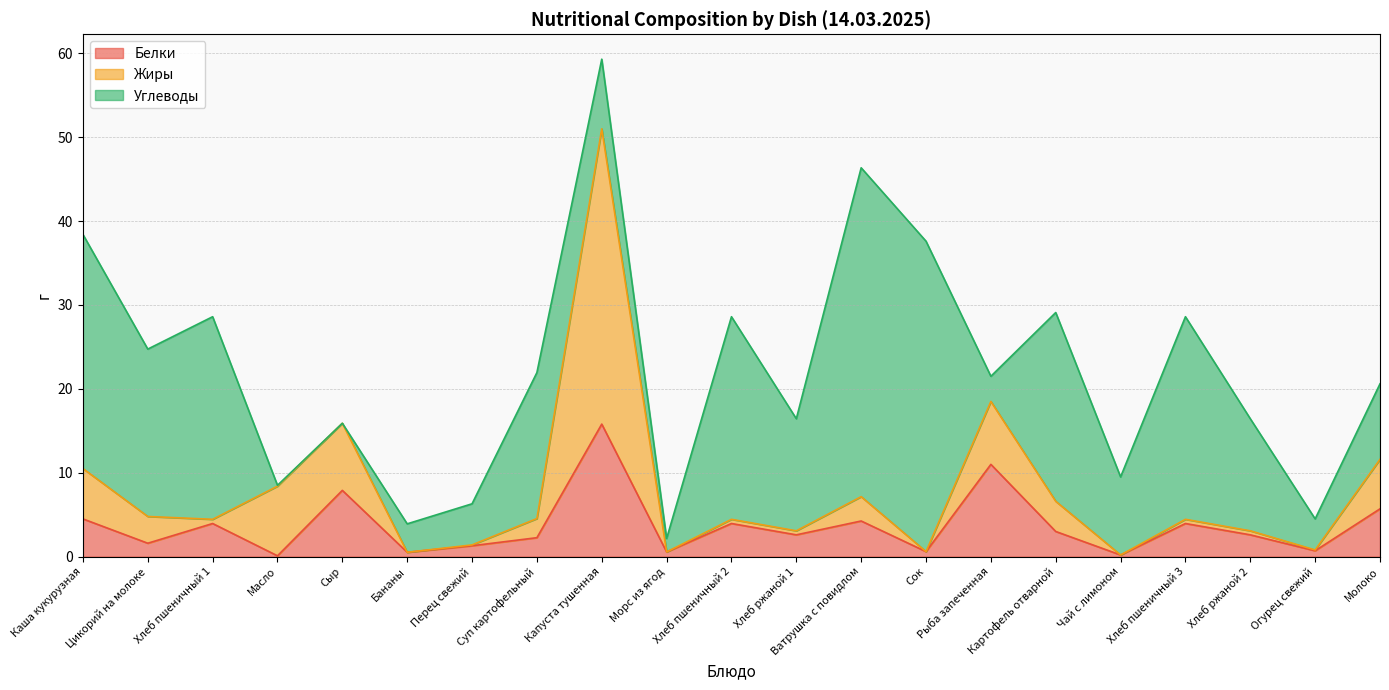

How many lines are shown in the chart?

3